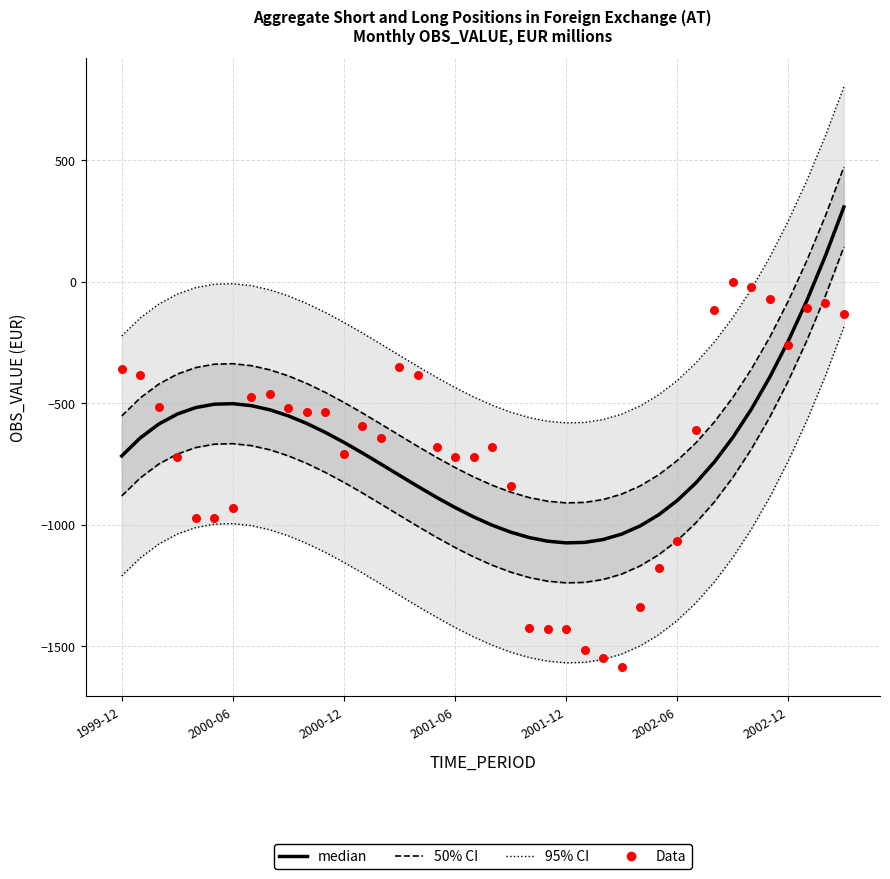

What is the total value across all series at 39?

1450.9